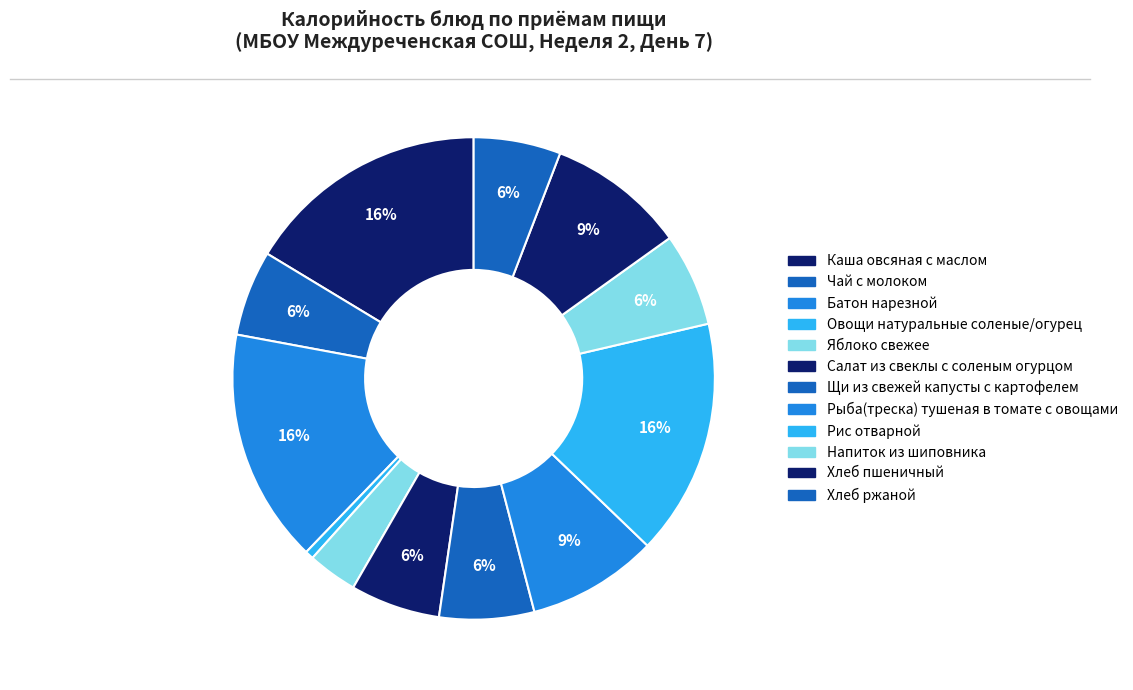

What is the change in value from Рыба(треска) тушеная в томате с овощами to Хлеб пшеничный?

+7.3